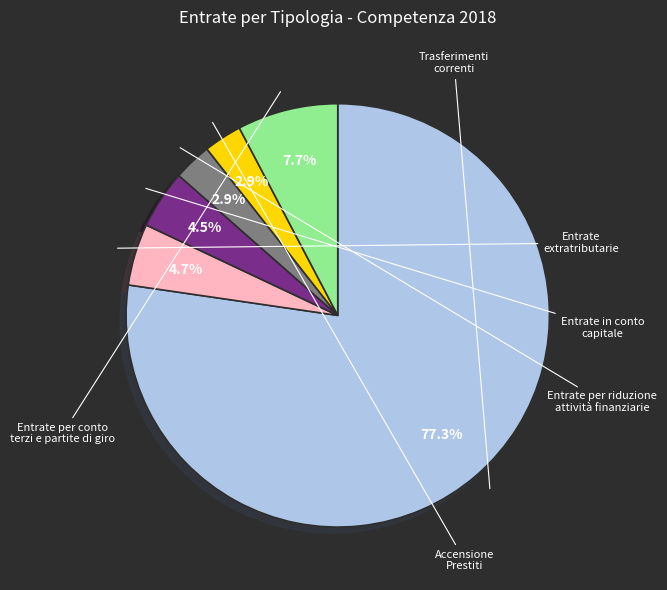

True or false: Entrate per conto terzi e partite di giro accounts for 8% of the total.

True